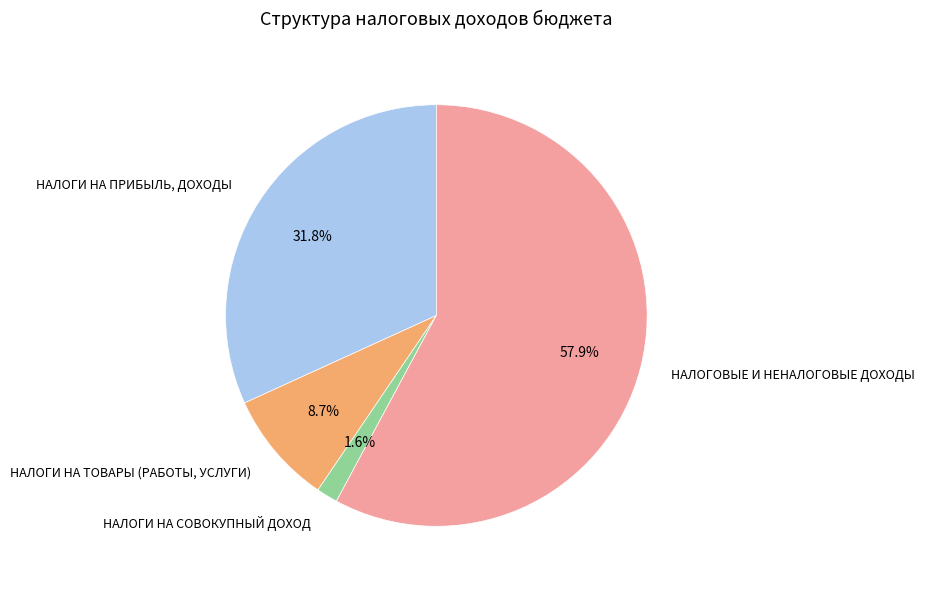

Does any single category account for the majority?

Yes